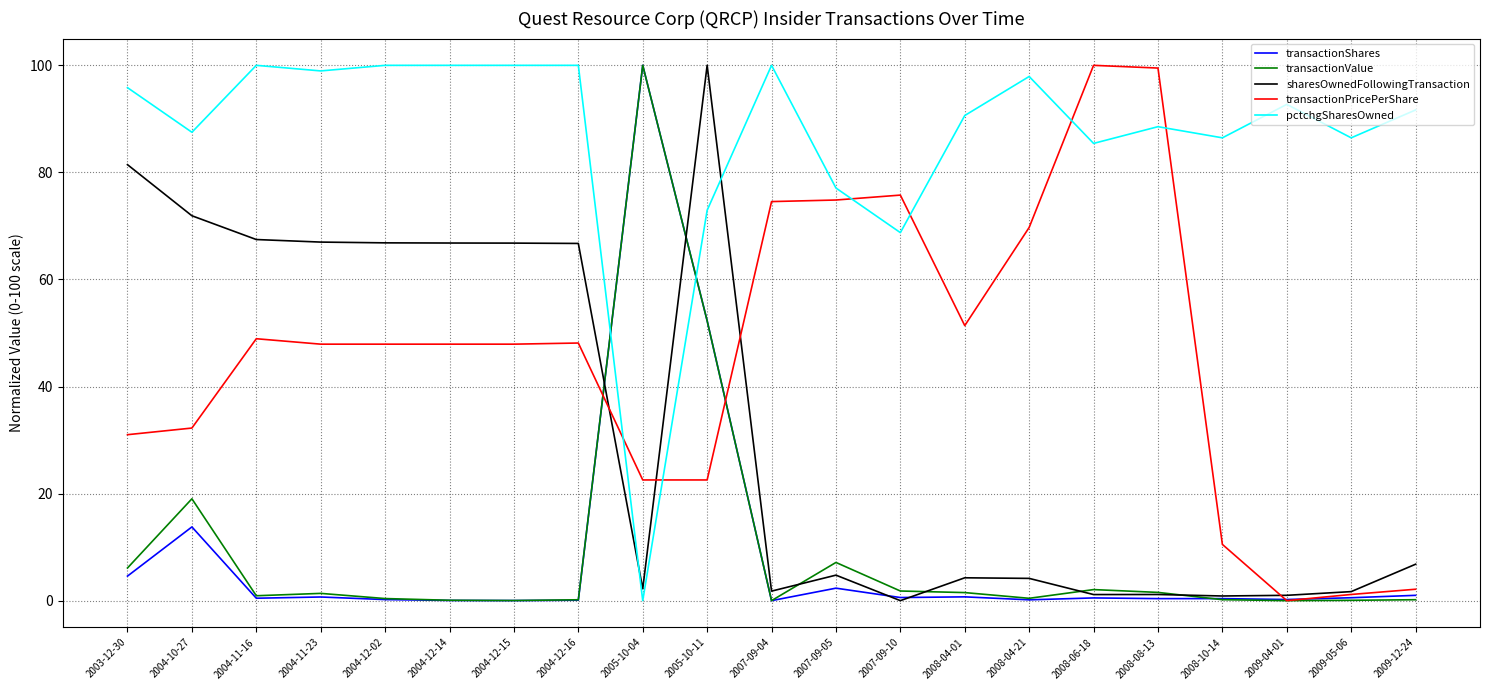

Which series ends up on top after the final intersection of pctchgSharesOwned and transactionPricePerShare?

pctchgSharesOwned